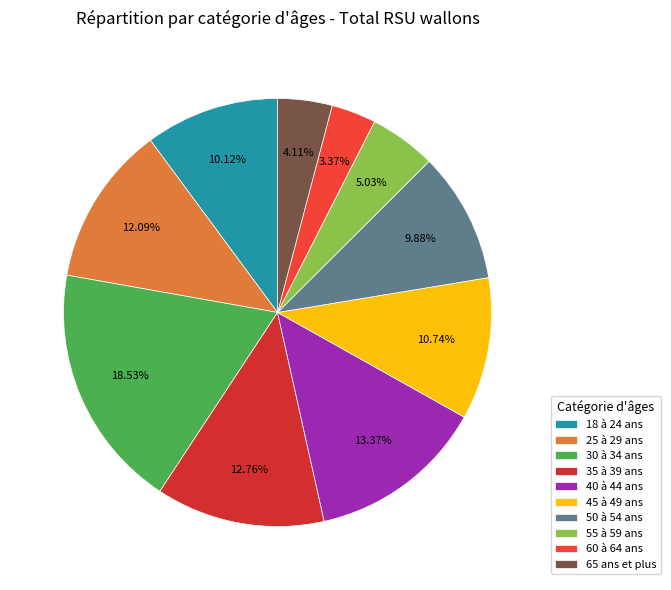

Which has a higher value, 50 à 54 ans or 40 à 44 ans?

40 à 44 ans